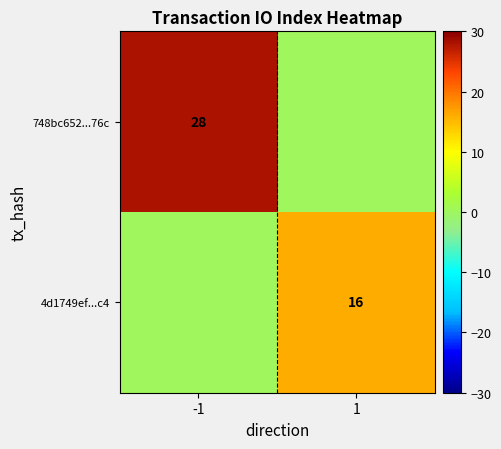

What is the spread (max minus min) of values at 1?

16